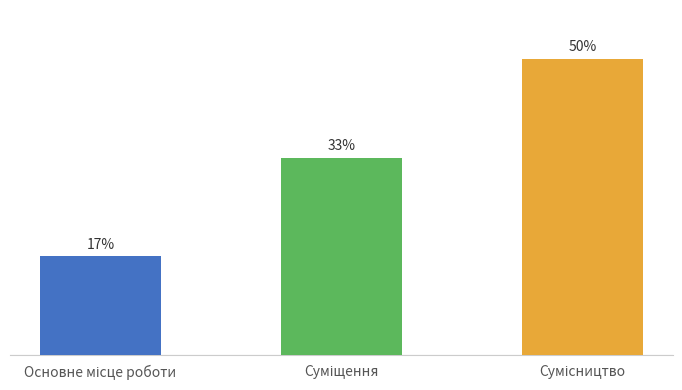

Does the chart contain any negative values?

No